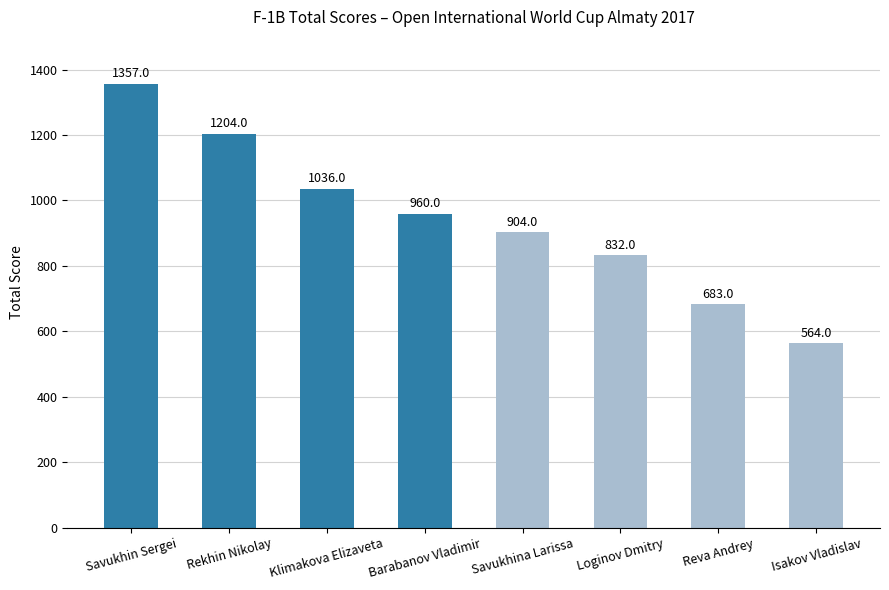

How many bars are there in total?

8